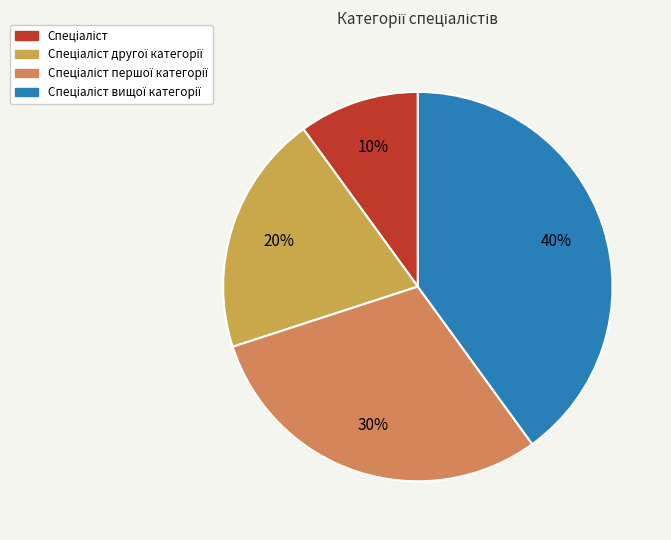

Rank the categories by value from lowest to highest.

Спеціаліст, Спеціаліст другої категорії, Спеціаліст першої категорії, Спеціаліст вищої категорії